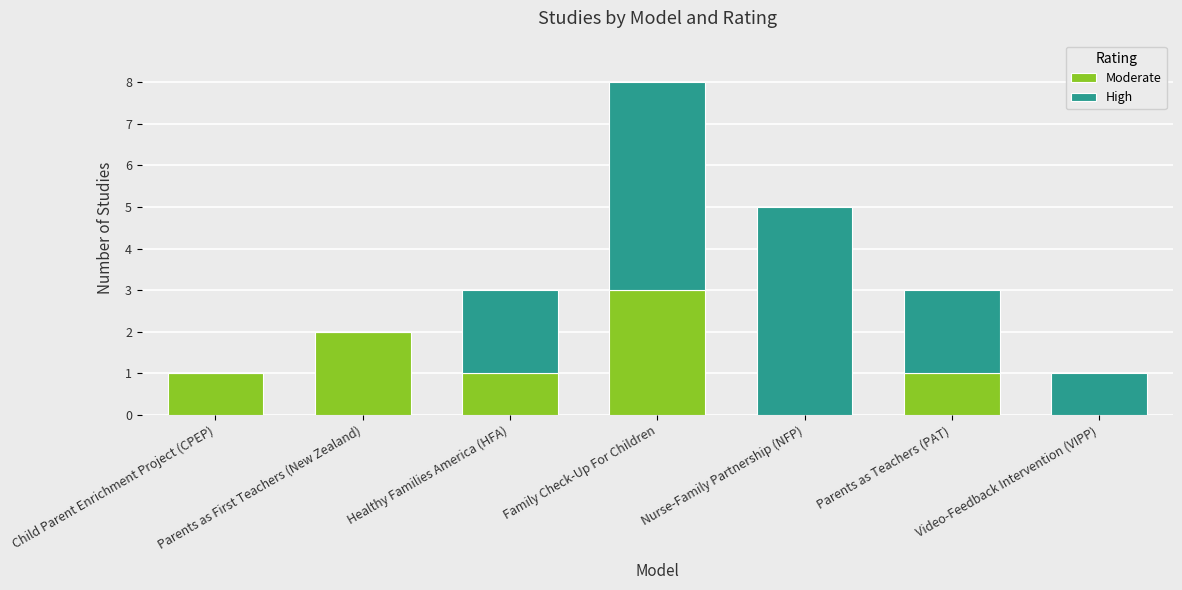

What is the maximum value for Moderate?

3